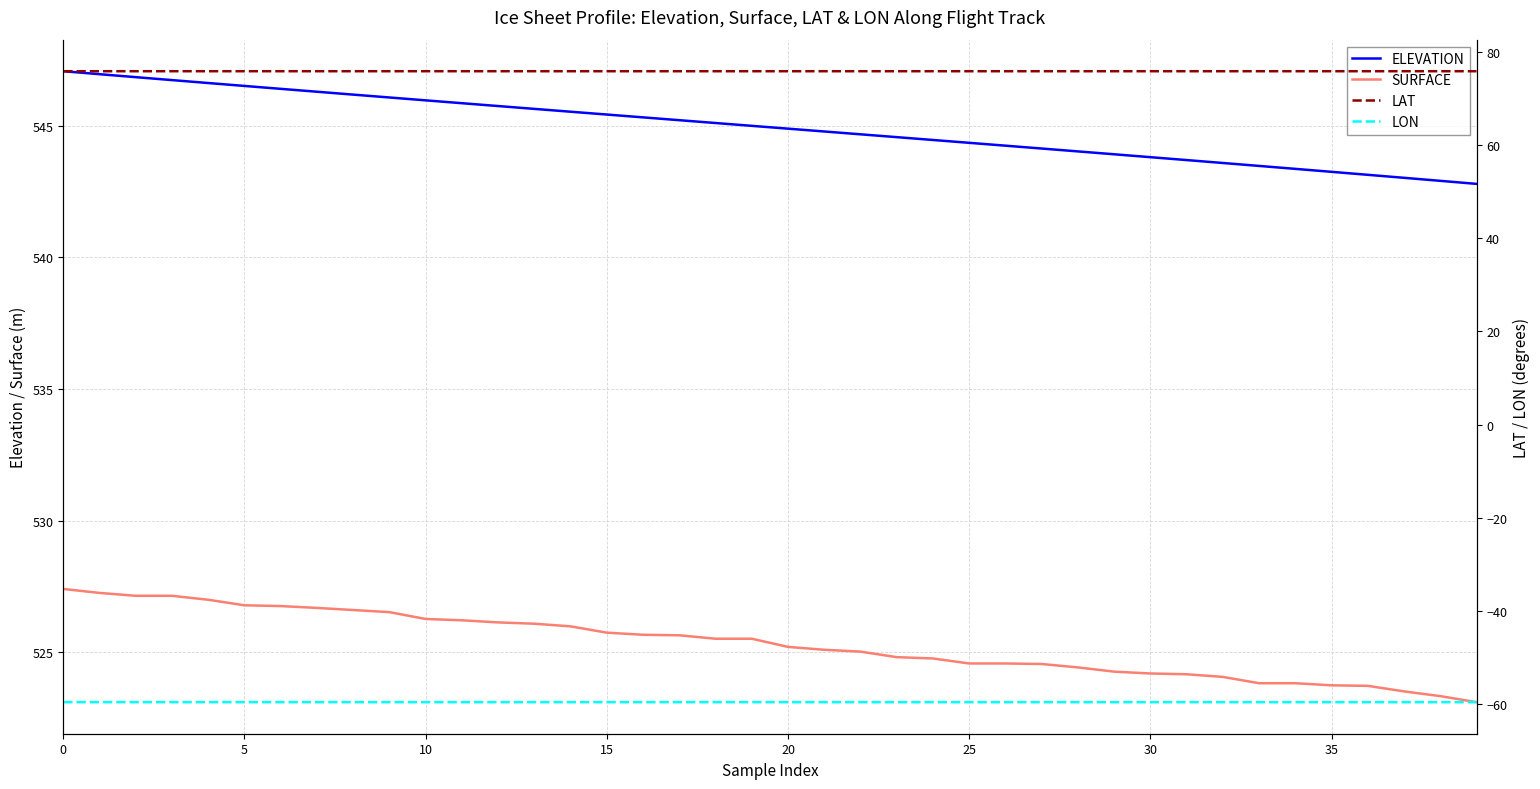

Reading left to right, what are all the values shown in this chart?

ELEVATION: 547.1	547.0	546.8	546.7	546.6	546.5	546.4	546.3	546.2	546.1	546.0	545.9	545.8	545.6	545.5	545.4	545.3	545.2	545.1	545.0	544.9	544.8	544.7	544.6	544.5	544.4	544.2	544.1	544.0	543.9	543.8	543.7	543.6	543.5	543.4	543.3	543.1	543.0	542.9	542.8
SURFACE: 527.4	527.3	527.1	527.1	527.0	526.8	526.8	526.7	526.6	526.5	526.3	526.2	526.1	526.1	526.0	525.8	525.7	525.6	525.5	525.5	525.2	525.1	525.0	524.8	524.8	524.6	524.6	524.6	524.4	524.3	524.2	524.2	524.1	523.8	523.8	523.8	523.7	523.5	523.3	523.1
LAT: 75.8	75.8	75.8	75.8	75.8	75.8	75.8	75.8	75.8	75.8	75.8	75.8	75.8	75.8	75.8	75.8	75.8	75.8	75.8	75.8	75.8	75.8	75.8	75.8	75.8	75.8	75.8	75.8	75.8	75.8	75.8	75.8	75.8	75.8	75.8	75.8	75.8	75.8	75.8	75.8
LON: -59.5	-59.5	-59.5	-59.5	-59.5	-59.5	-59.5	-59.5	-59.5	-59.5	-59.5	-59.5	-59.5	-59.5	-59.5	-59.5	-59.5	-59.5	-59.5	-59.5	-59.5	-59.5	-59.5	-59.5	-59.5	-59.5	-59.5	-59.5	-59.5	-59.5	-59.5	-59.5	-59.5	-59.5	-59.5	-59.5	-59.5	-59.5	-59.5	-59.5